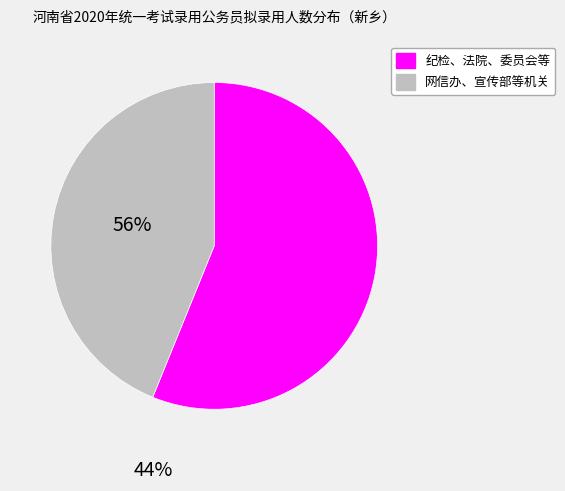

How many slices are in this pie chart?

2